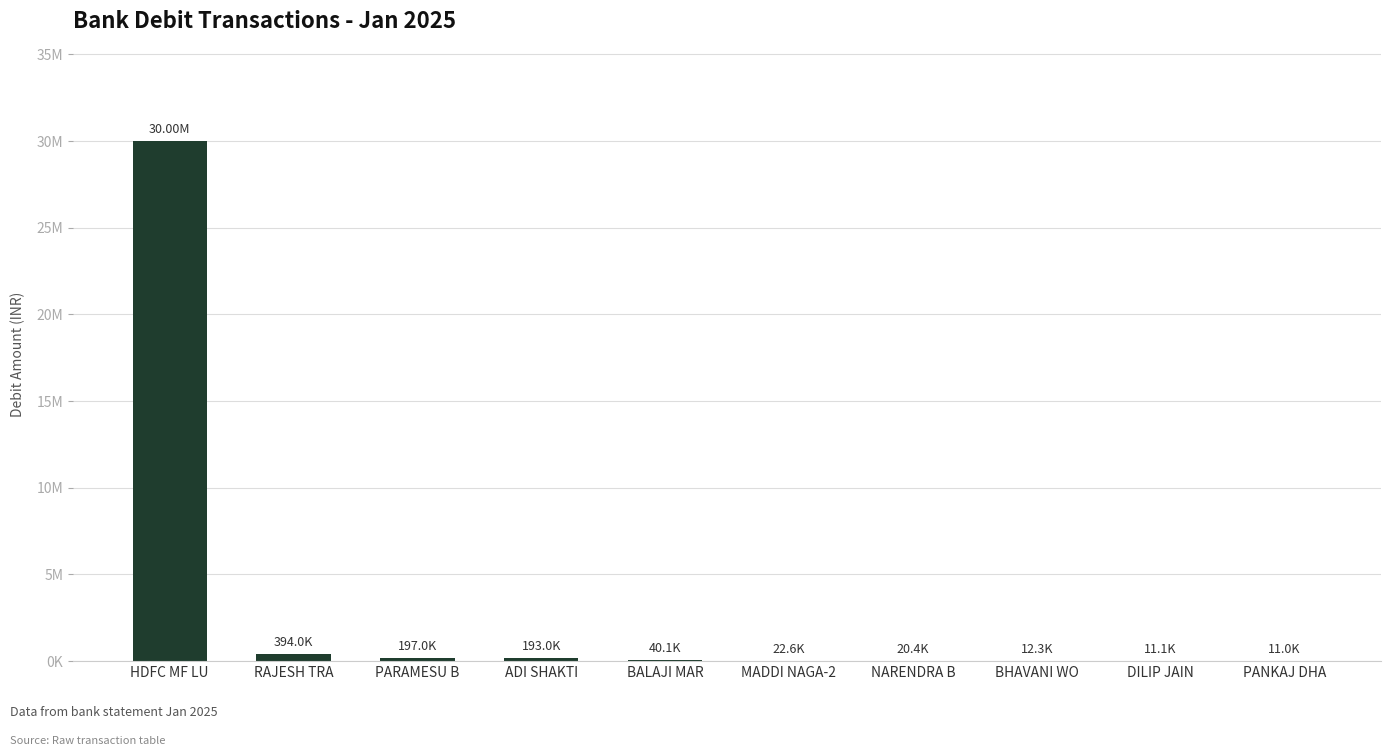

Reading left to right, list all the values displayed in this chart.

30000000	394005	196953	193000	40086	22550	20432	12280	11100	10955